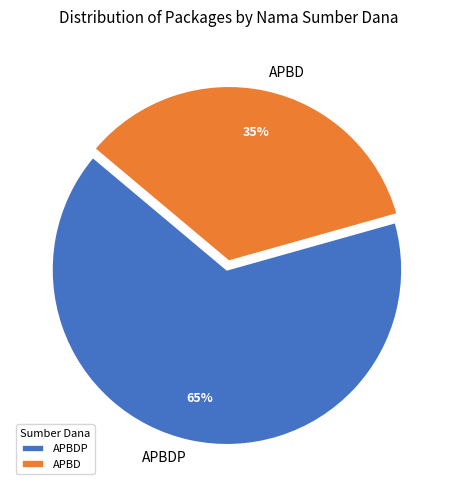

Combined, do APBDP and APBD account for over 50%?

Yes